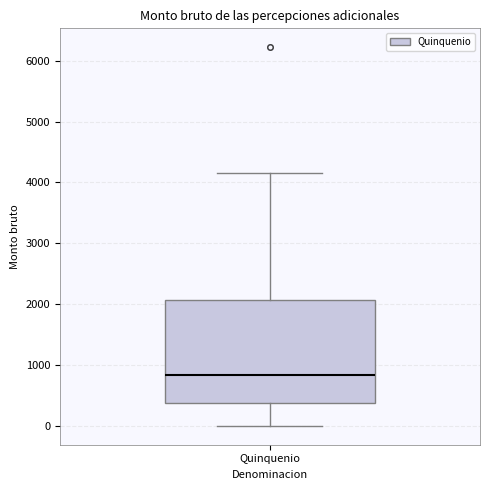

Where does the lower whisker of the box for Quinquenio end on the y-axis? The values are not printed on the chart, so give them approximately, as read against the axis.

0